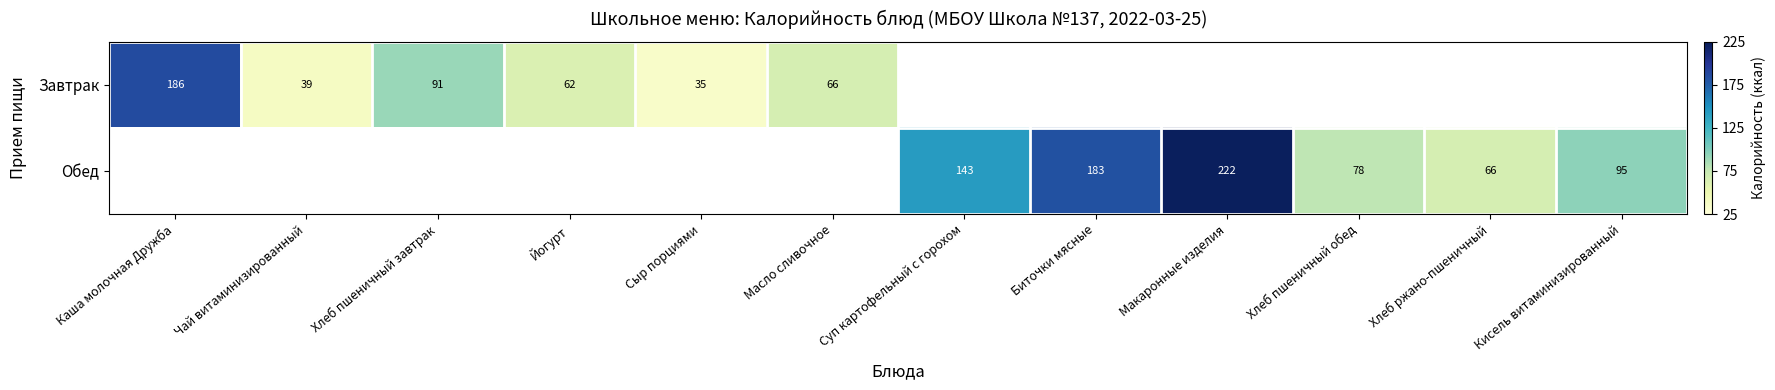

Is the value of Обед at Хлеб пшеничный завтрак greater than the value of Завтрак at Хлеб ржано-пшеничный?

No